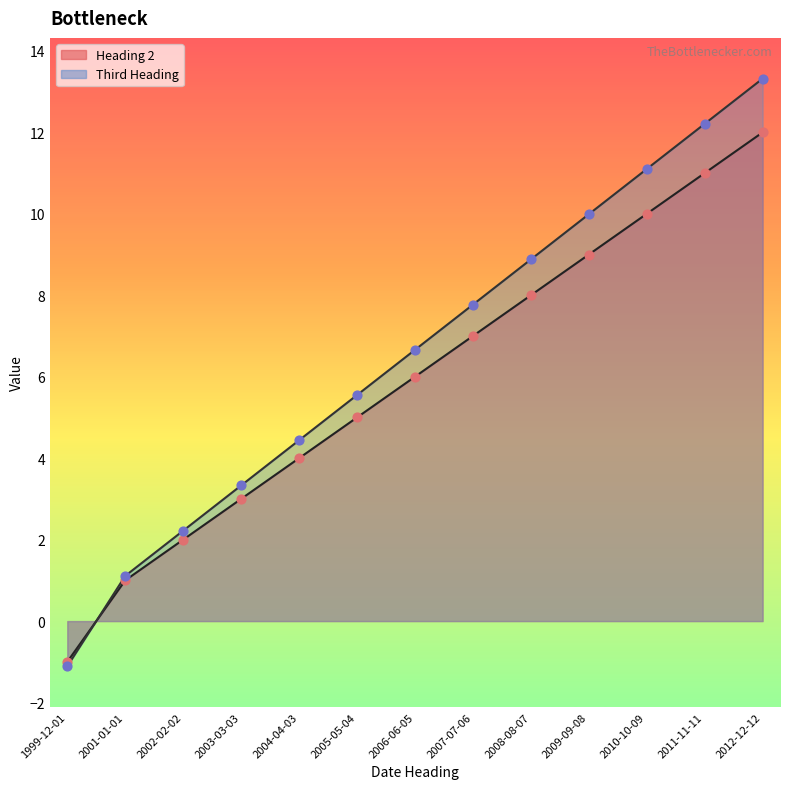

What is the total value across all series at 2004-04-03?

8.4